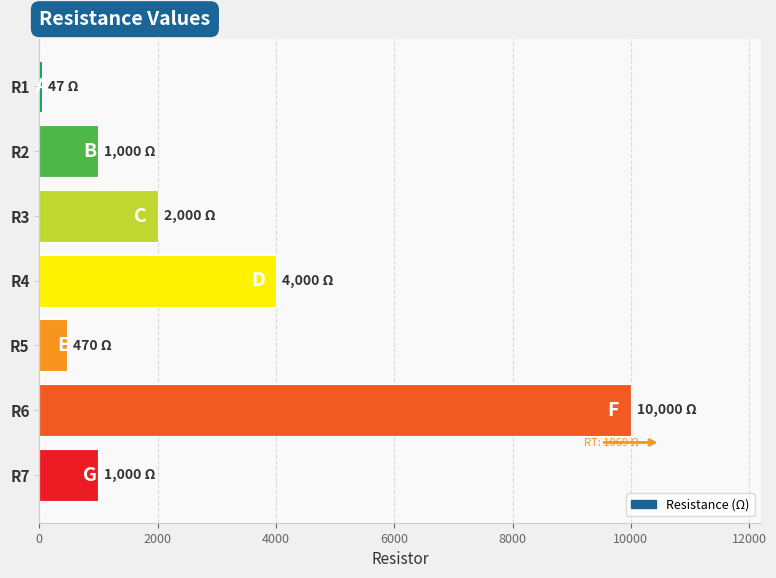

Is it true that the value at R3 is 2000?

True